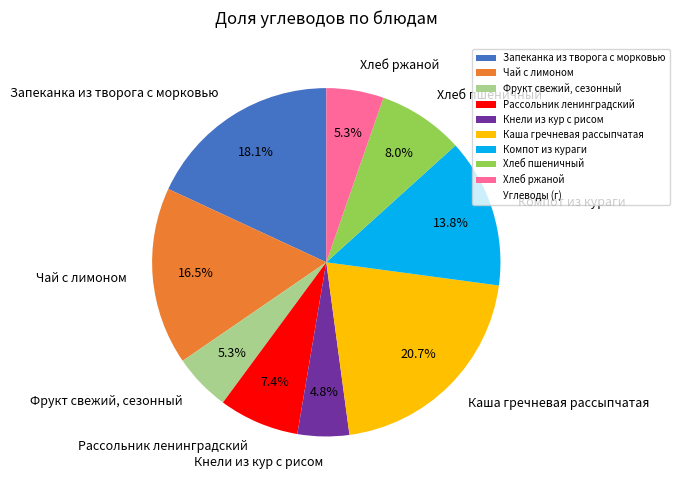

What is the ratio of the value at Чай с лимоном to the value at Кнели из кур с рисом?

3.4